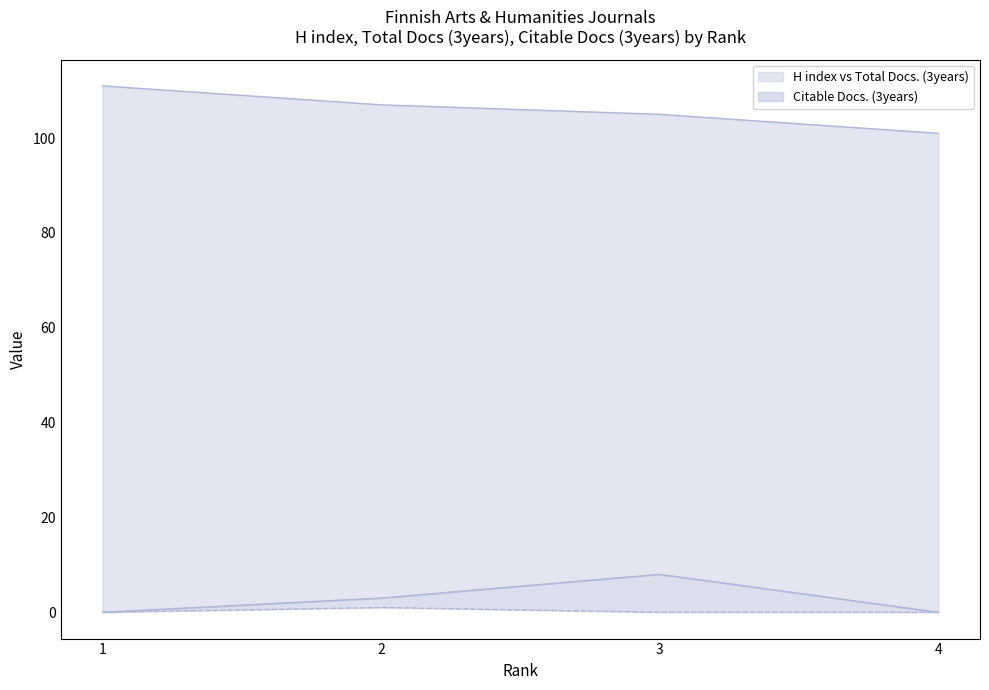

True or false: H index and Total Docs. (3years) cross at least once.

False